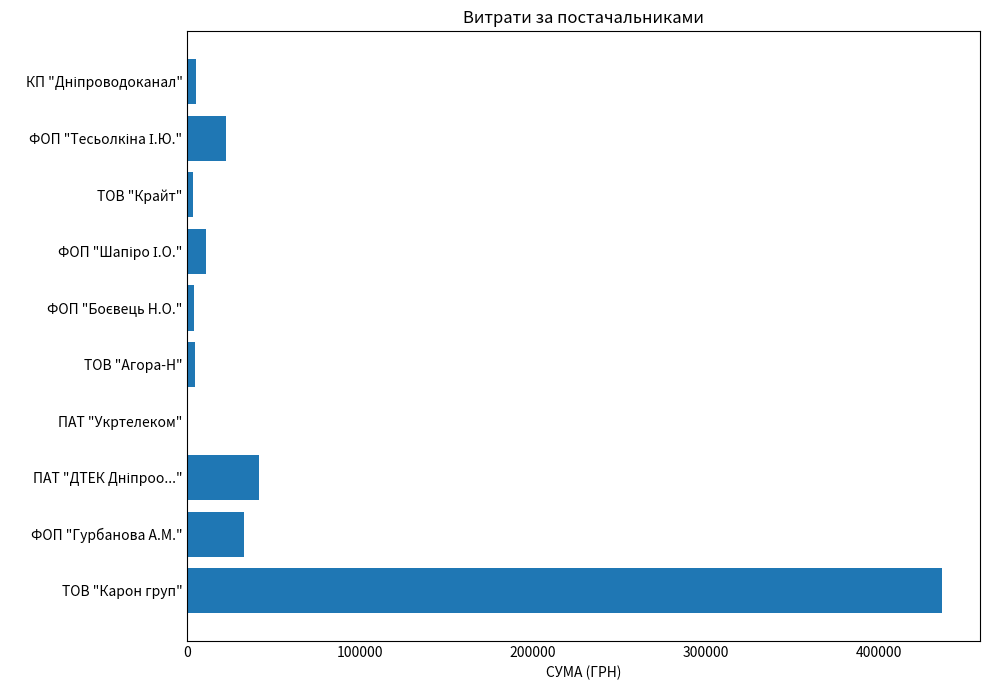

The value at ФОП "Гурбанова А.М." is 32511.6. True or false?

True